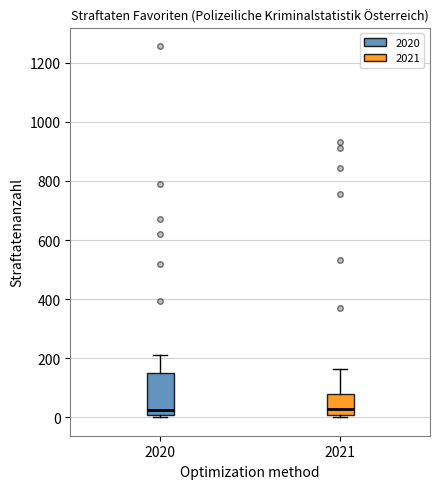

Reading left to right, read every box against the y-axis: the position of its median line, the range the box covers, and the ends of its whiskers. The values are not printed on the chart, so give them approximately, as read against the axis.

2020: median 20, box 0 to 140, whiskers 0 to 220
2021: median 20, box 0 to 80, whiskers 0 (just below the box's lower edge) to 160